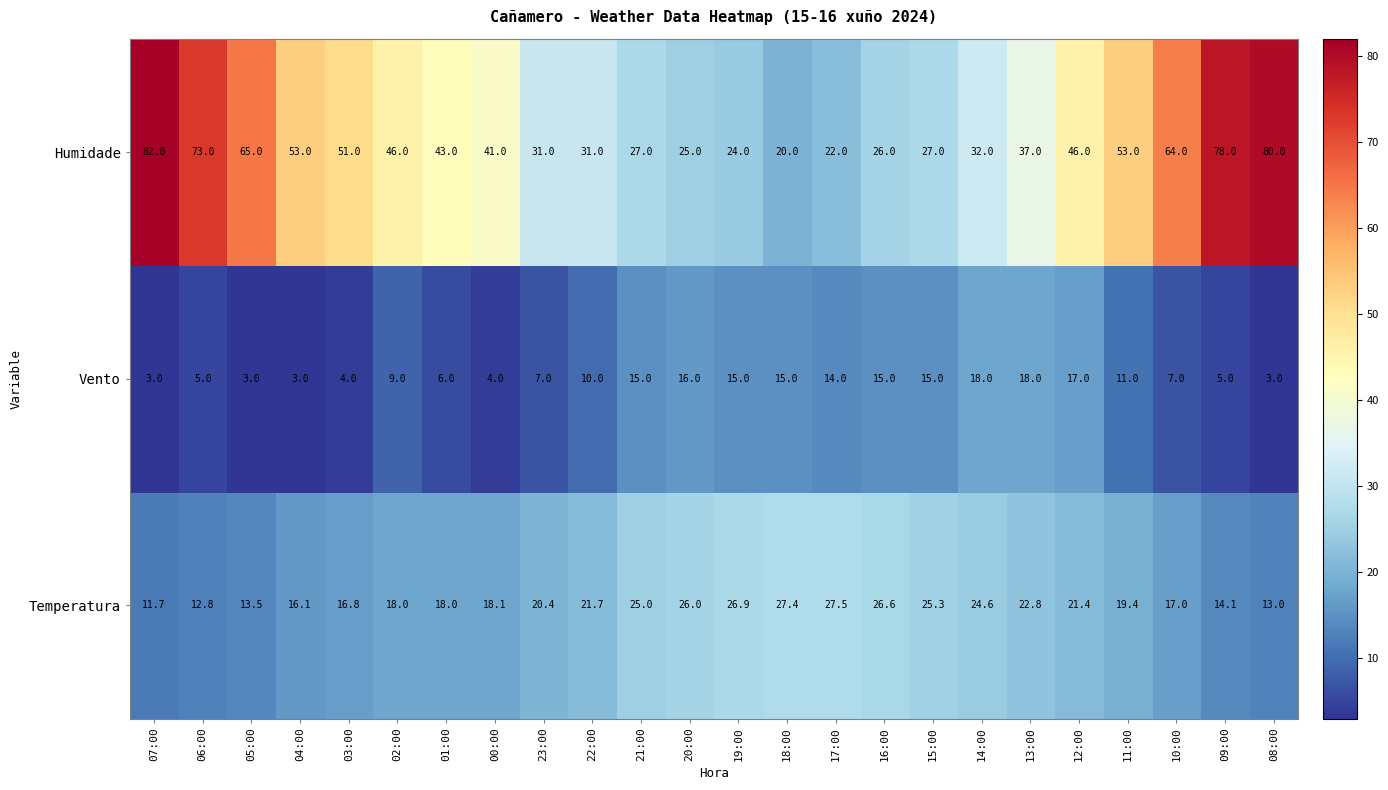

What is the maximum value for Vento?

18.0